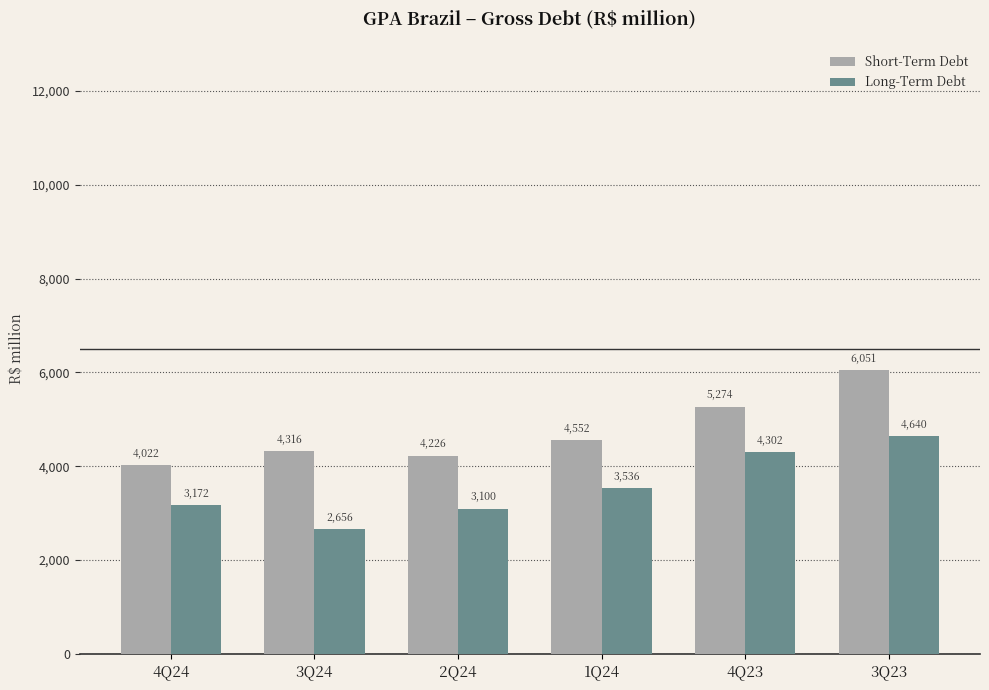

At which label is Long-Term Debt closest to 3647?

1Q24